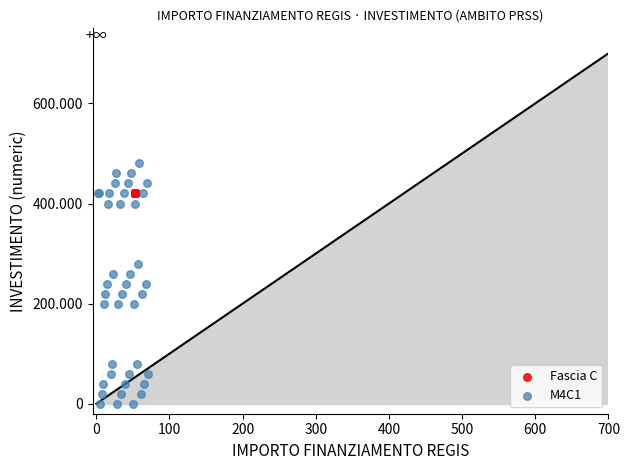

What are all the series names shown in the legend?

Fascia C, M4C1